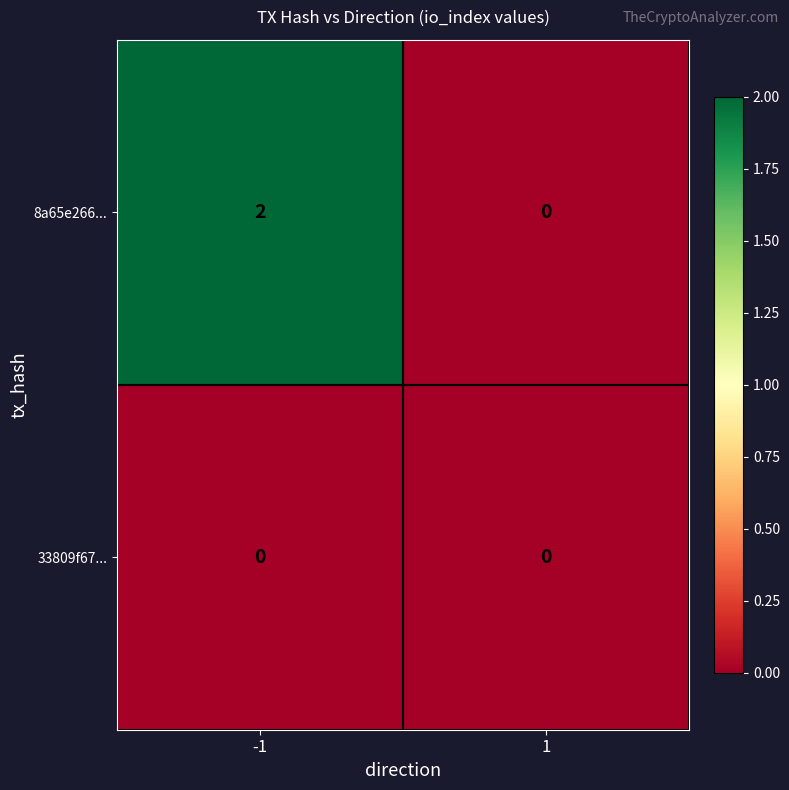

List the series in order of their overall mean, lowest first.

33809f67..., 8a65e266...